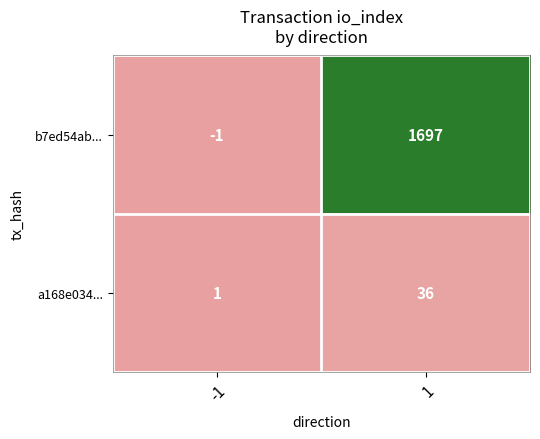

What is the spread (max minus min) of values at -1?

2